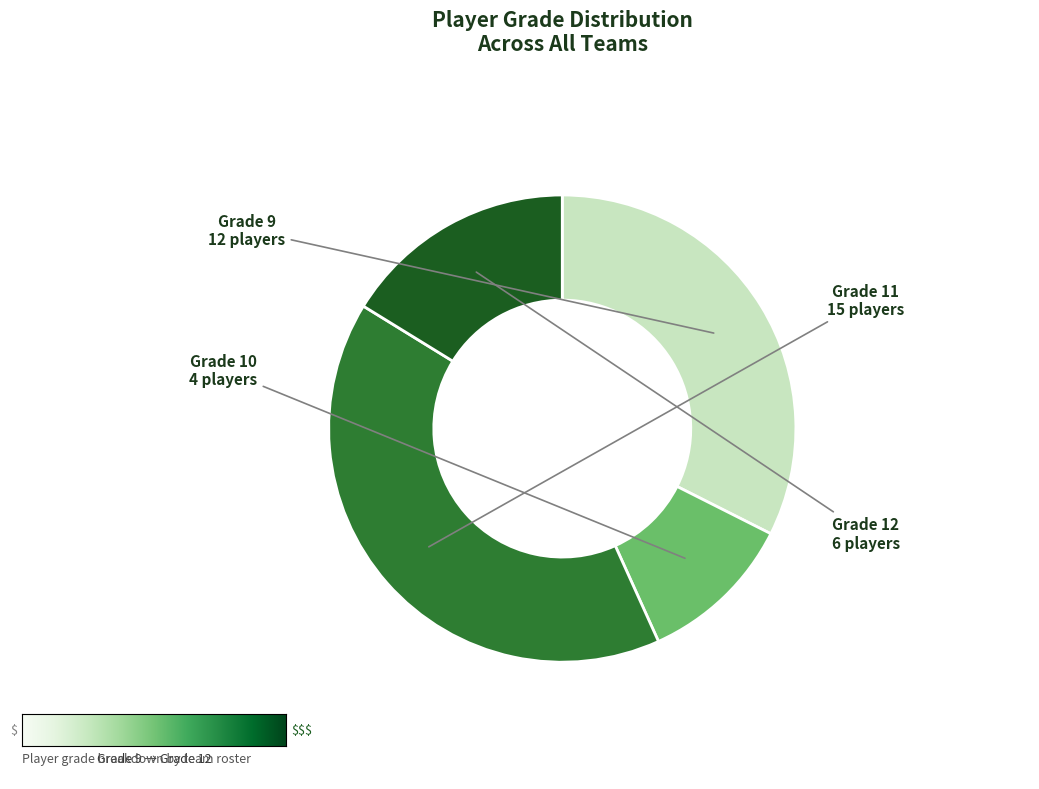

Approximately how many times larger is the value at Grade 12 compared to Grade 9?

0.5